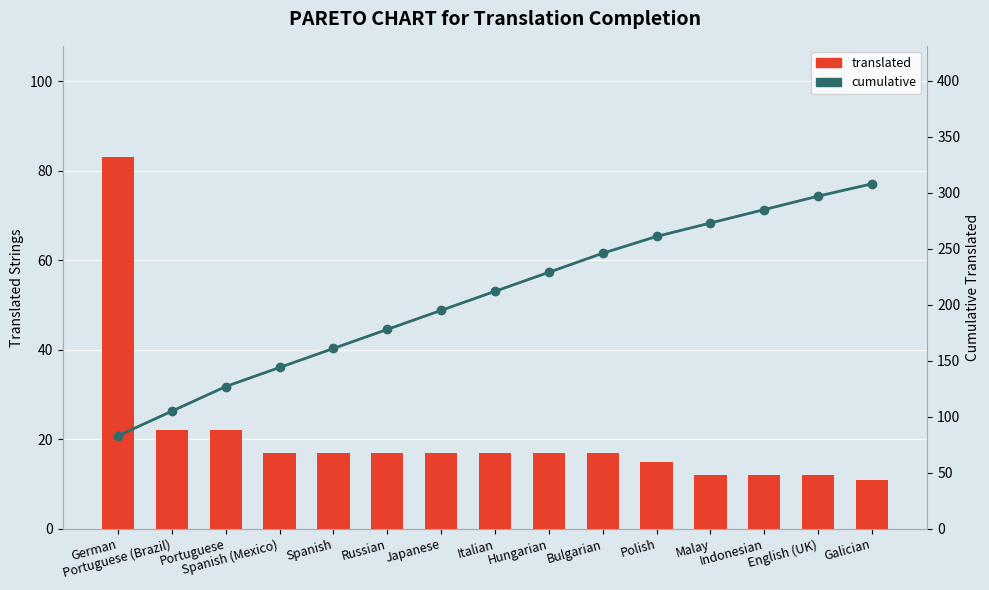

Which category has the lowest value in the cumulative series?

German